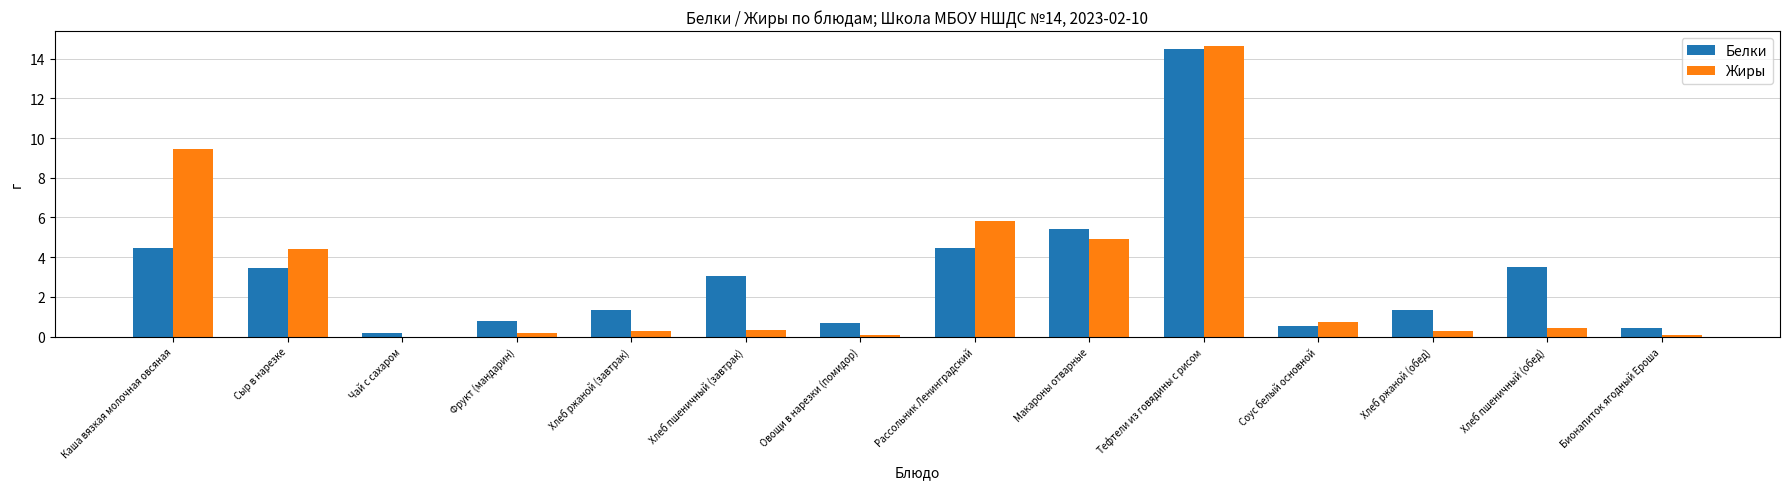

What is the total value across all series at Тефтели из говядины с рисом?

29.2